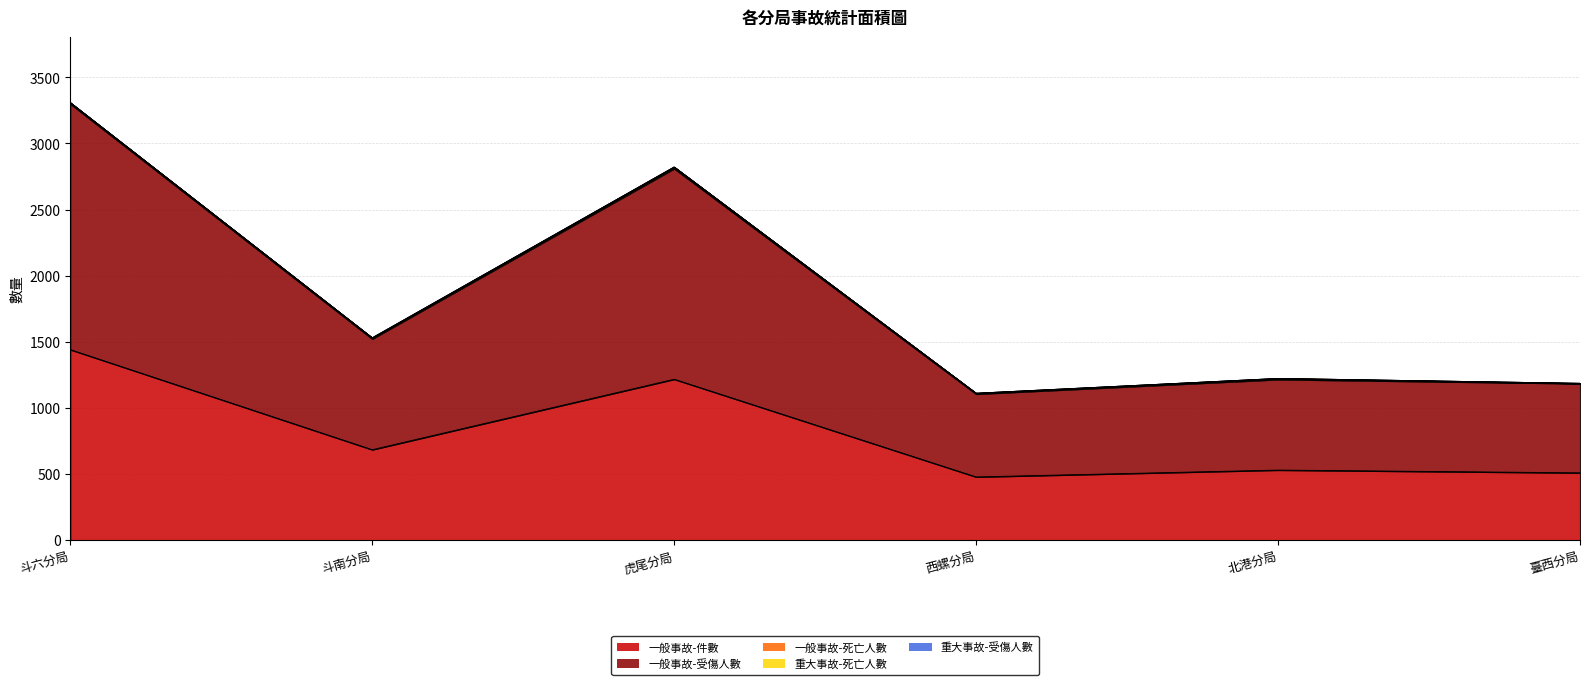

Is it true that 一般事故-死亡人數 equals 3 at 臺西分局?

False